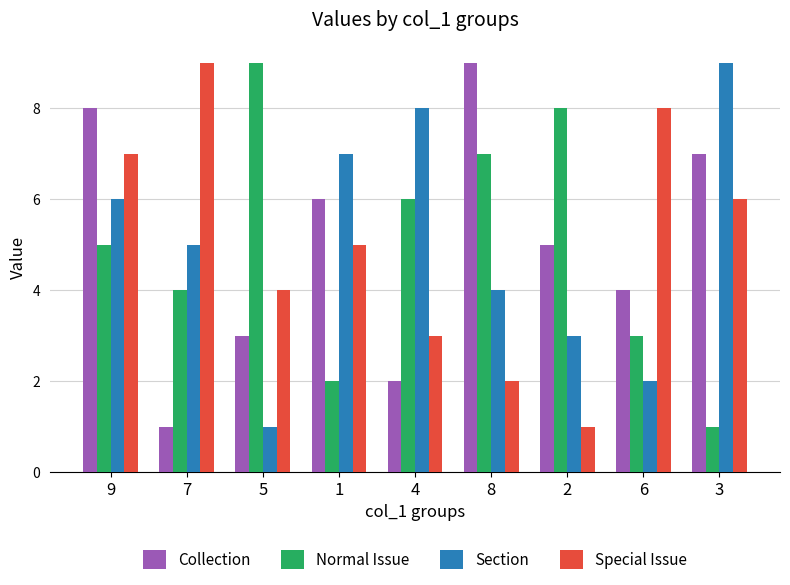

Rank the categories by Normal Issue value from highest to lowest.

5, 2, 8, 4, 9, 7, 6, 1, 3